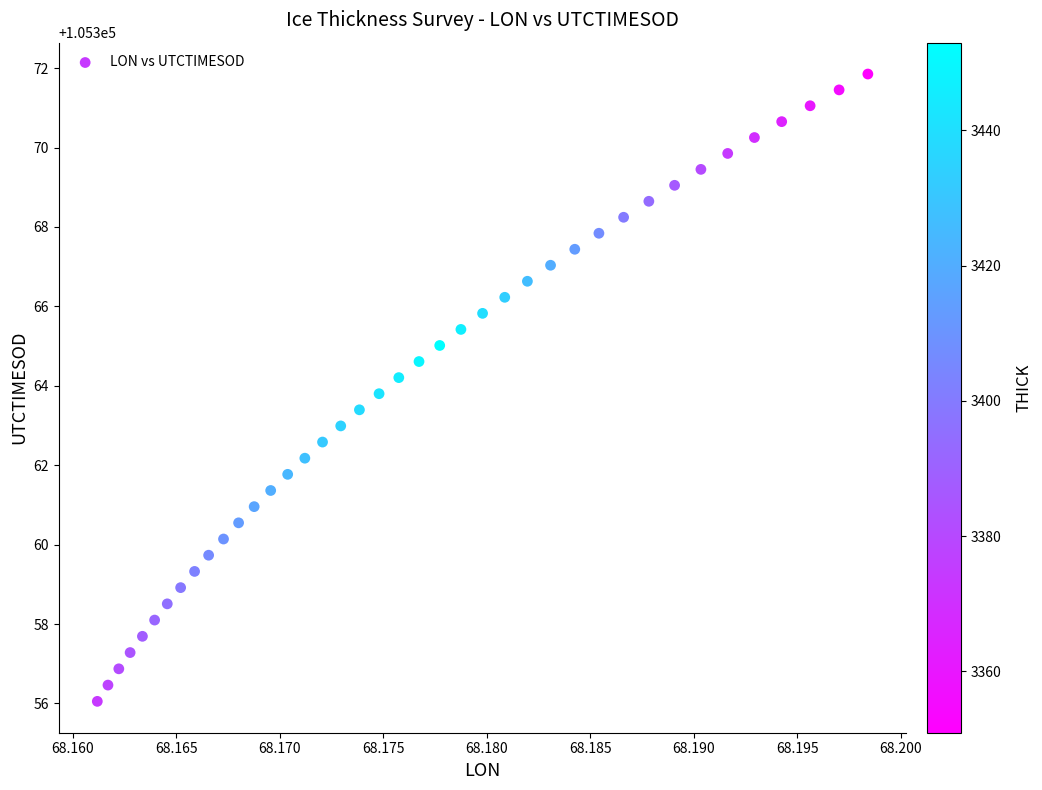

What is the range of Y values (max minus min)?

15.8